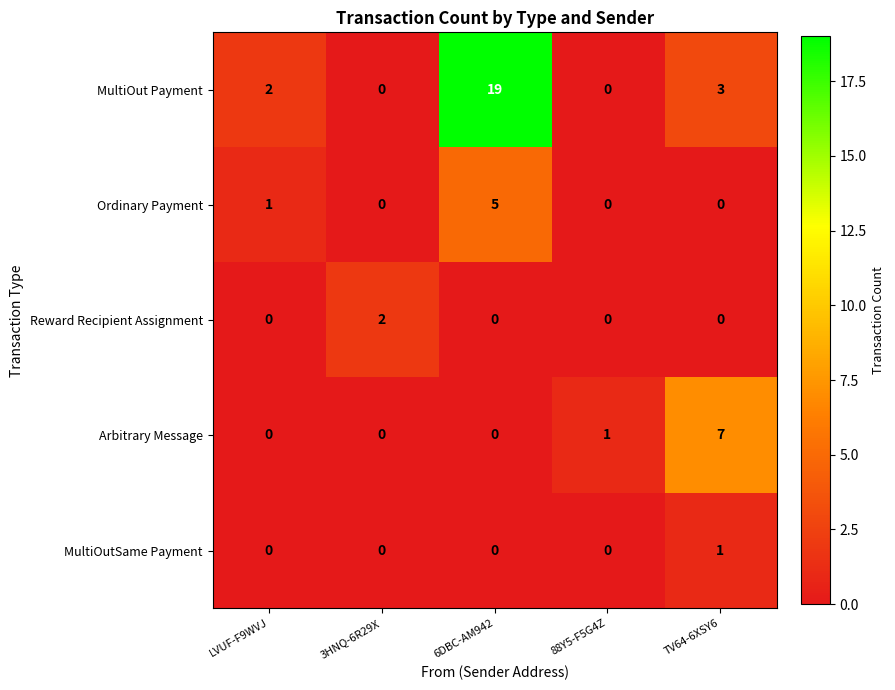

How many MultiOutSame Payment values are between 0 and 1?

5